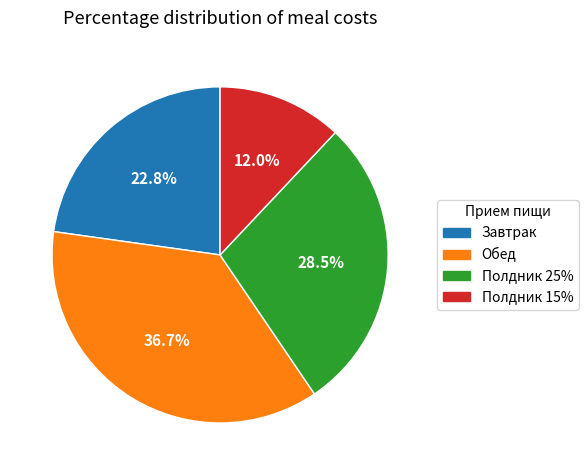

Rank the categories by value from highest to lowest.

Обед, Полдник 25%, Завтрак, Полдник 15%